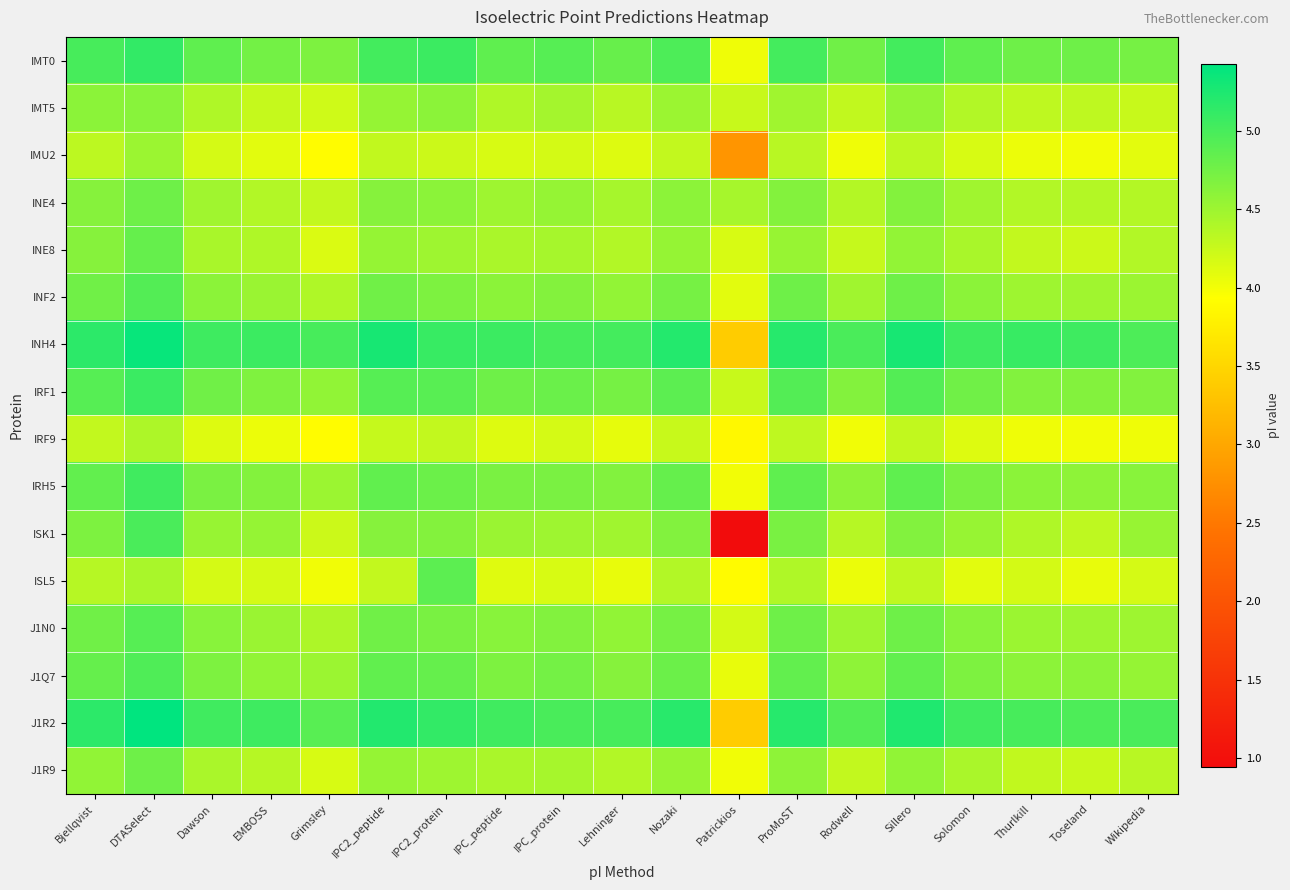

Which series has the widest spread of values?

ISK1